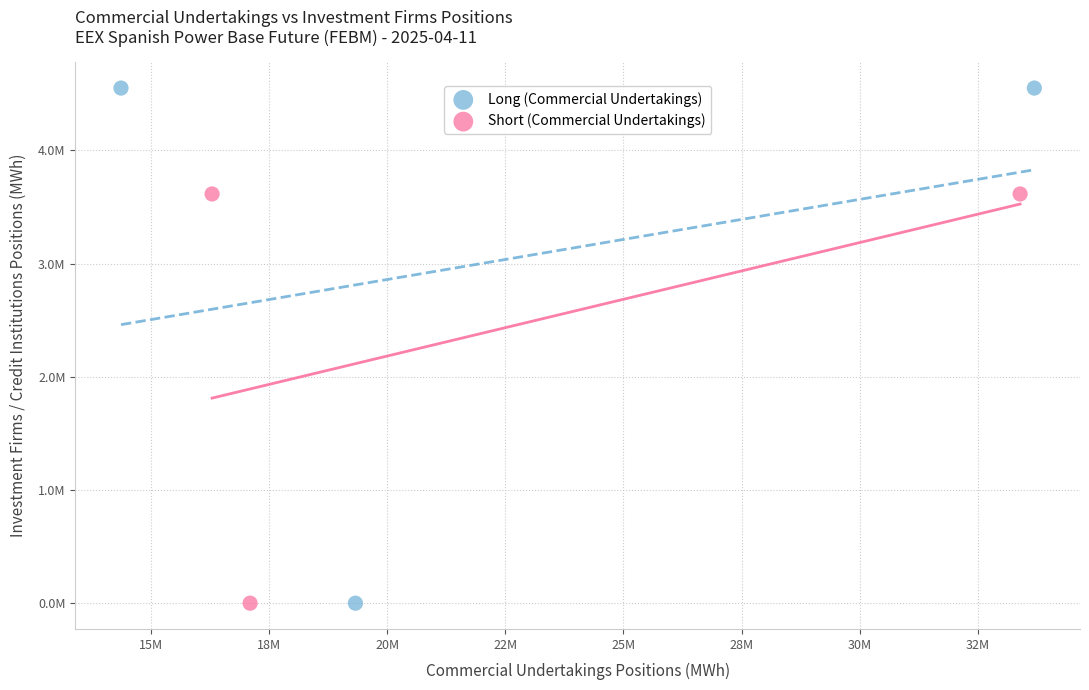

What are all the series names shown in the legend?

Long (Commercial Undertakings), Short (Commercial Undertakings)